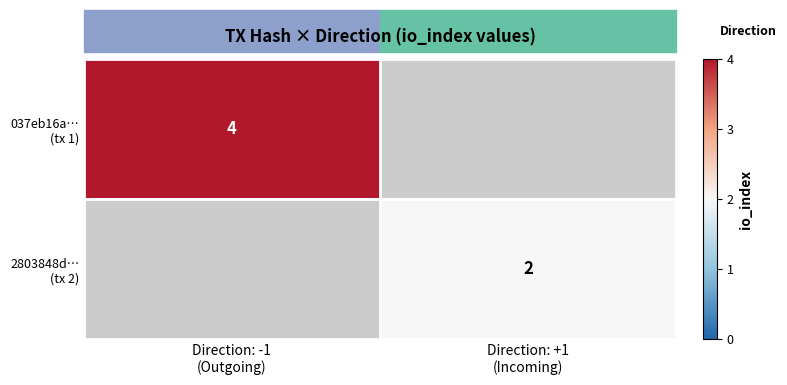

Is the value of 2803848d… (tx 2) at Direction: +1 (Incoming) greater than the value of 037eb16a… (tx 1) at Direction: -1 (Outgoing)?

No